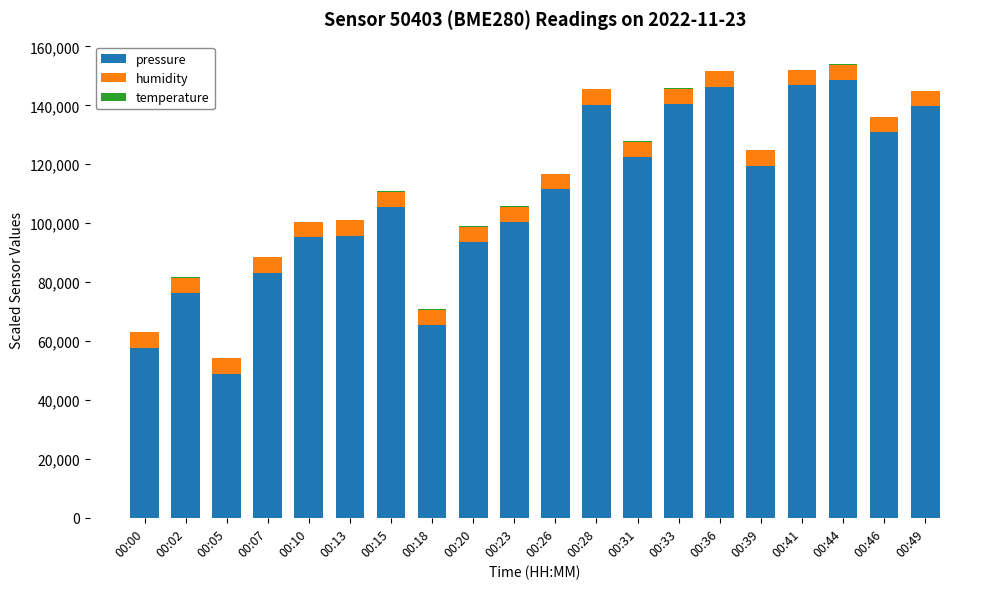

What is the sum of all pressure values?

2169180.0